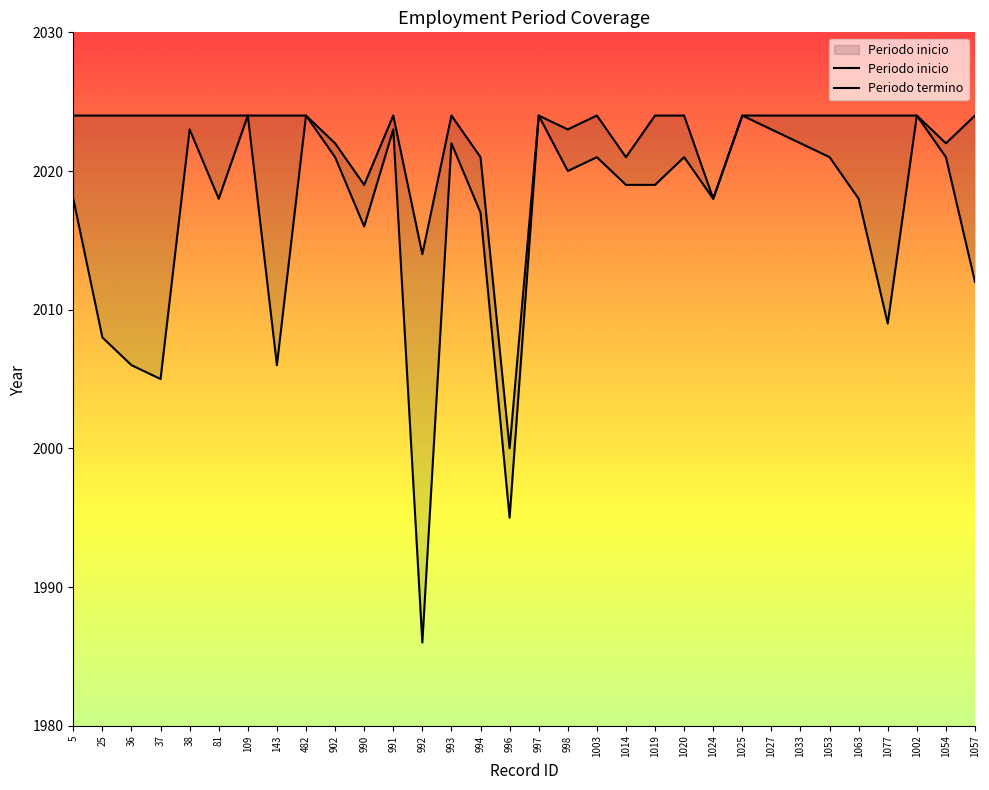

Which series has the largest range (max minus min)?

Periodo inicio